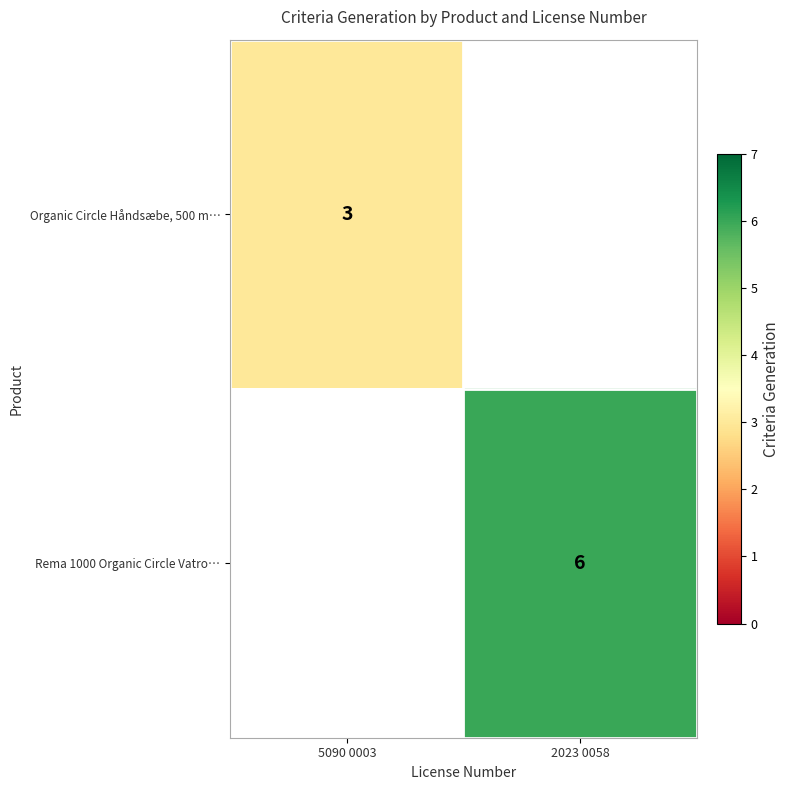

The Organic Circle Håndsæbe, 500 m… series shows 4.2 at 5090 0003. True or false?

False